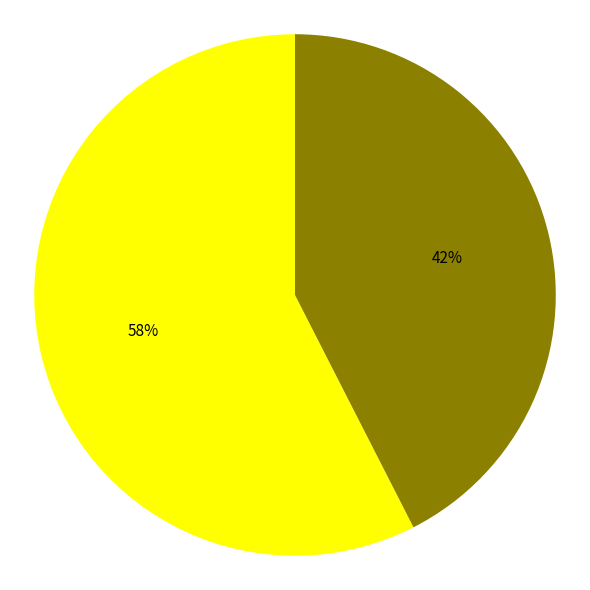

To the nearest percent, what is the average slice percentage?

50%